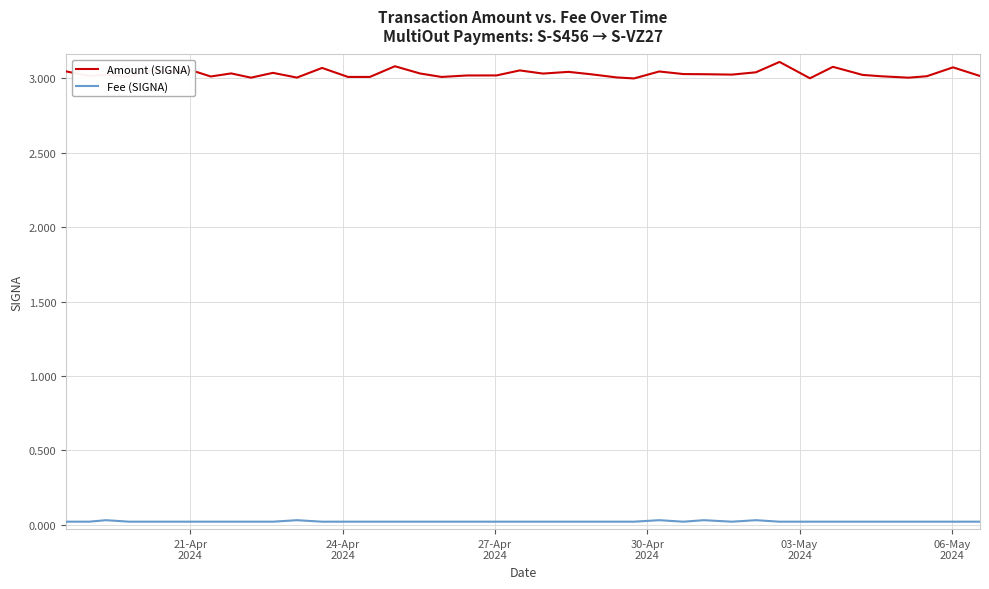

True or false: Amount (SIGNA) and Fee (SIGNA) cross at least once.

False